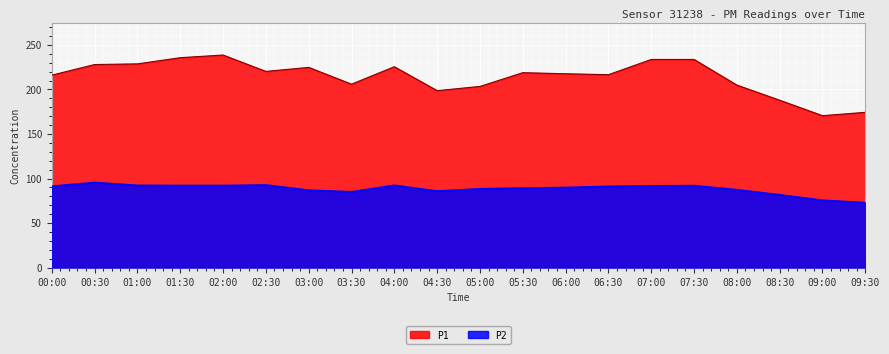

Between 01:00 and 03:00, which series saw the biggest shift?

P2